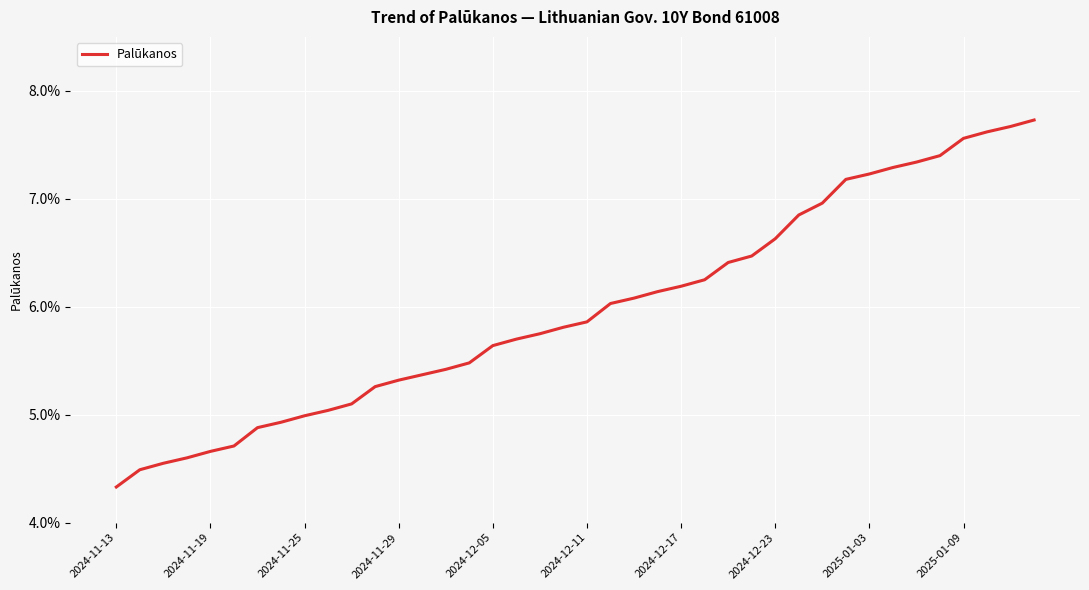

Reading left to right, list all the values displayed in this chart.

0.0	0.0	0.0	0.0	0.0	0.0	0.0	0.0	0.0	0.1	0.1	0.1	0.1	0.1	0.1	0.1	0.1	0.1	0.1	0.1	0.1	0.1	0.1	0.1	0.1	0.1	0.1	0.1	0.1	0.1	0.1	0.1	0.1	0.1	0.1	0.1	0.1	0.1	0.1	0.1